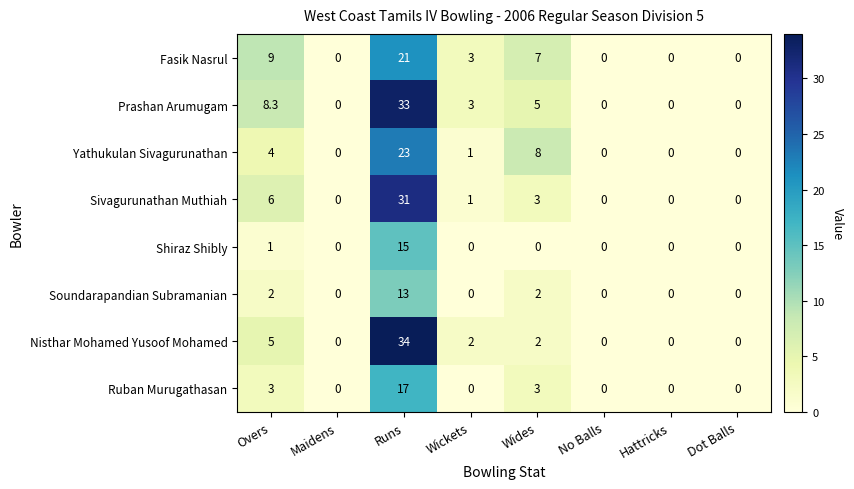

Rank the series by their maximum value, from lowest to highest.

Soundarapandian Subramanian, Shiraz Shibly, Ruban Murugathasan, Fasik Nasrul, Yathukulan Sivagurunathan, Sivagurunathan Muthiah, Prashan Arumugam, Nisthar Mohamed Yusoof Mohamed